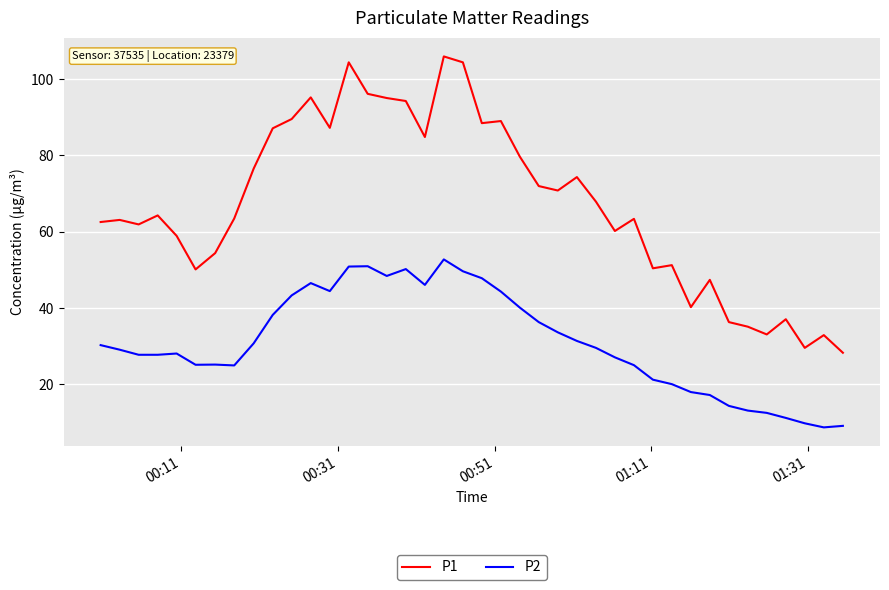

List the series in order of their peak value, highest first.

P1, P2